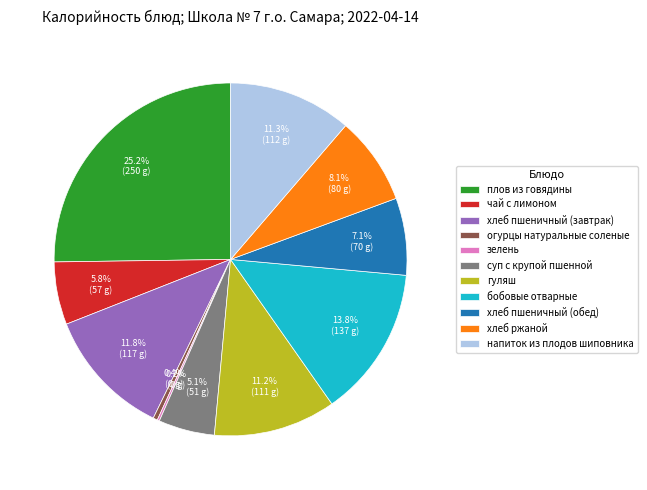

What is the largest slice in the pie chart?

плов из говядины